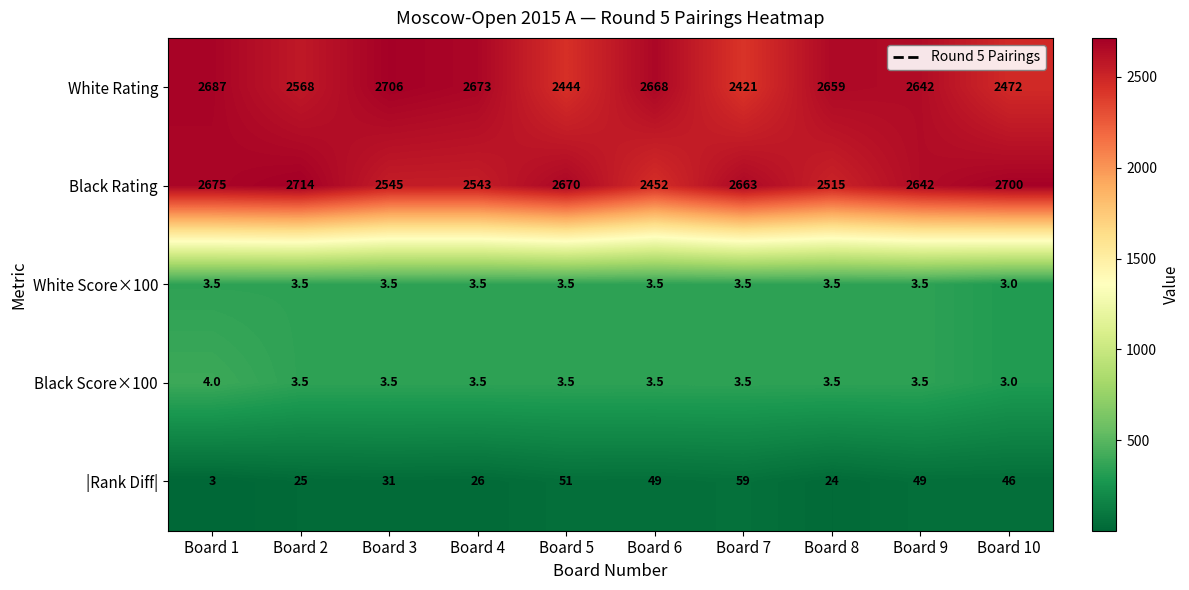

Which series has the widest spread of values?

White Rating